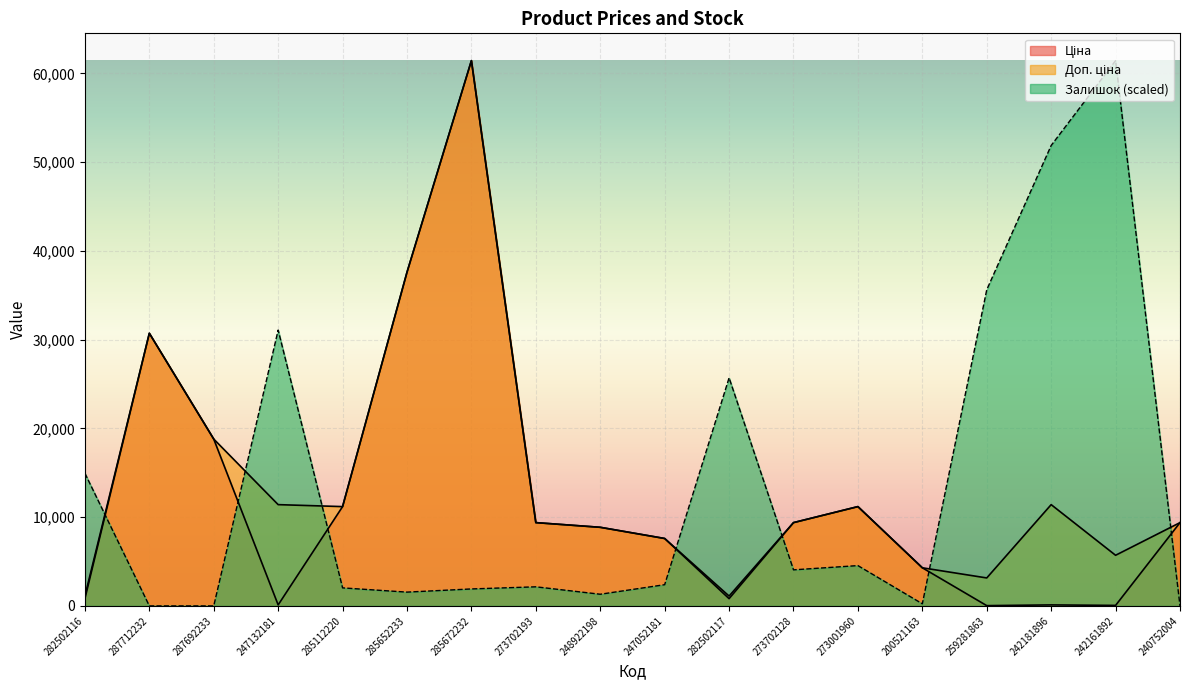

At how many categories does at least one series exceed 10959?

12